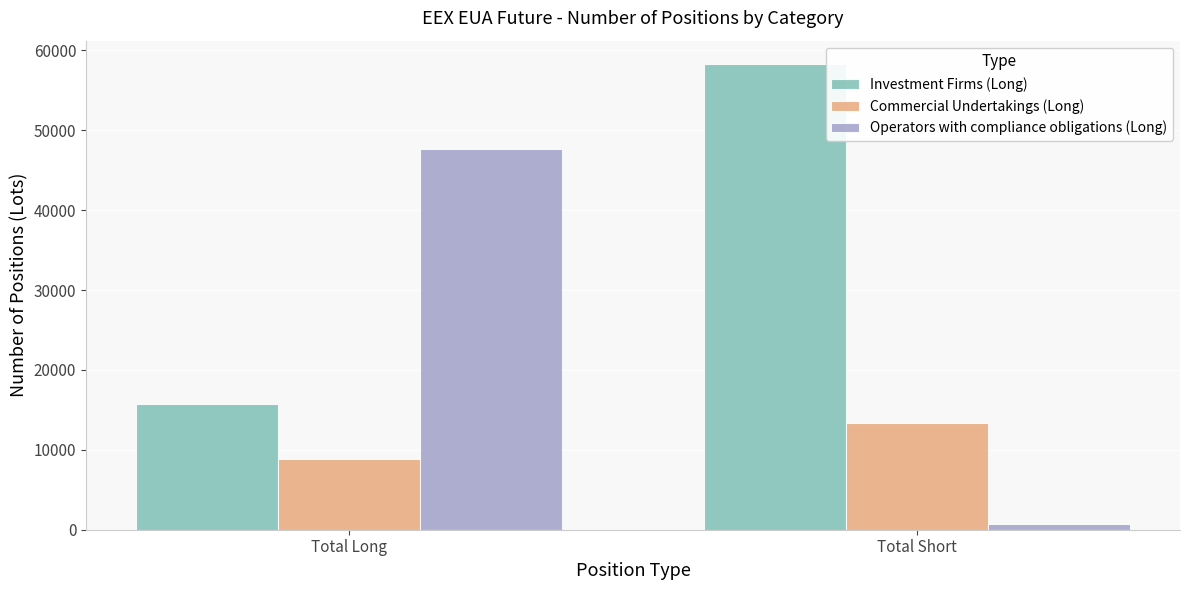

What is the value of the Operators with compliance obligations (Long) bar at the 1st from the left?

47644